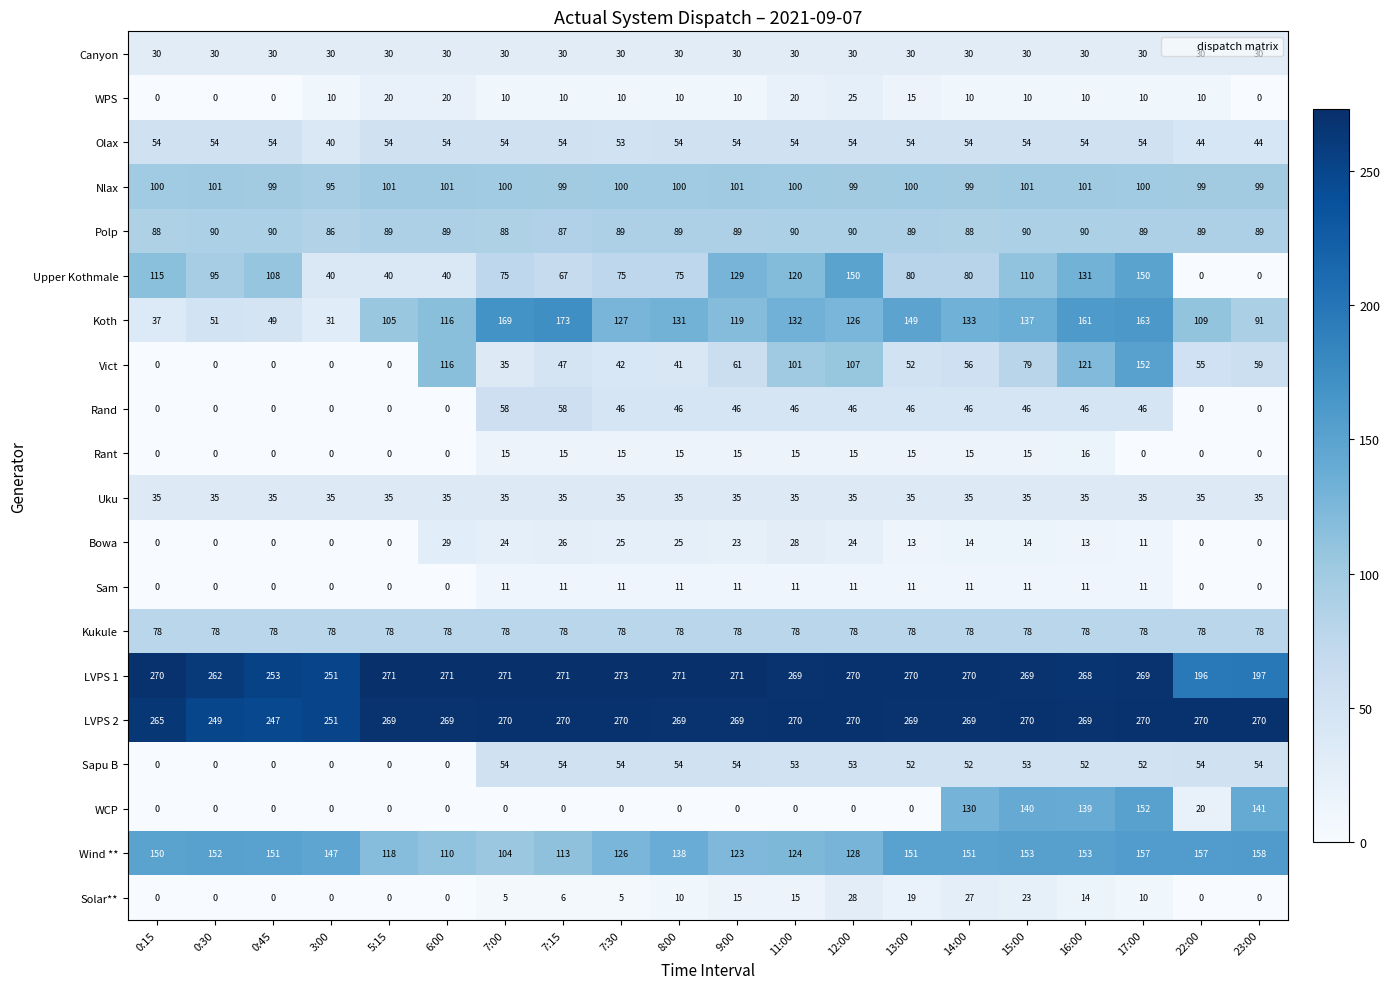

Which series changed the most between 11:00 and 16:00?

WCP